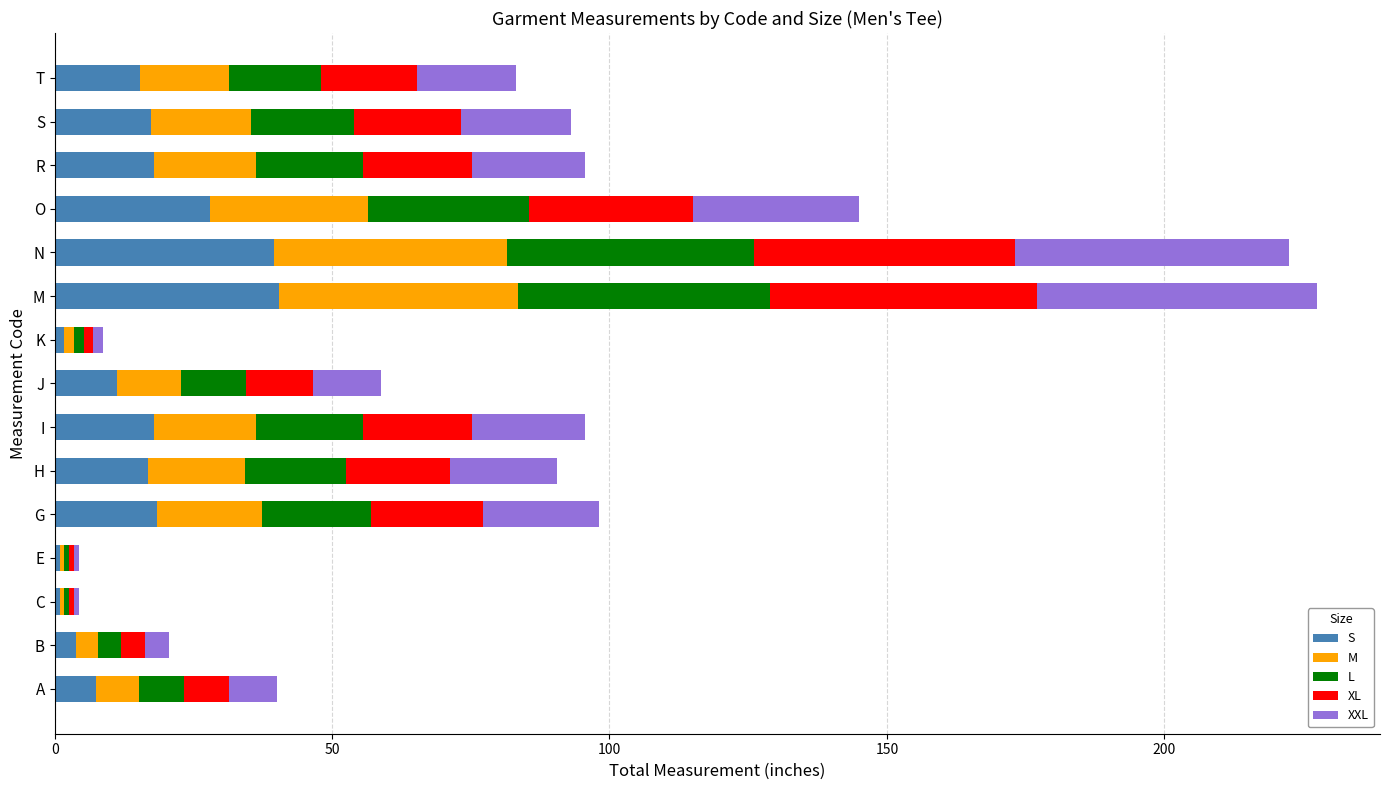

What is the total value across all series at O?

145.0